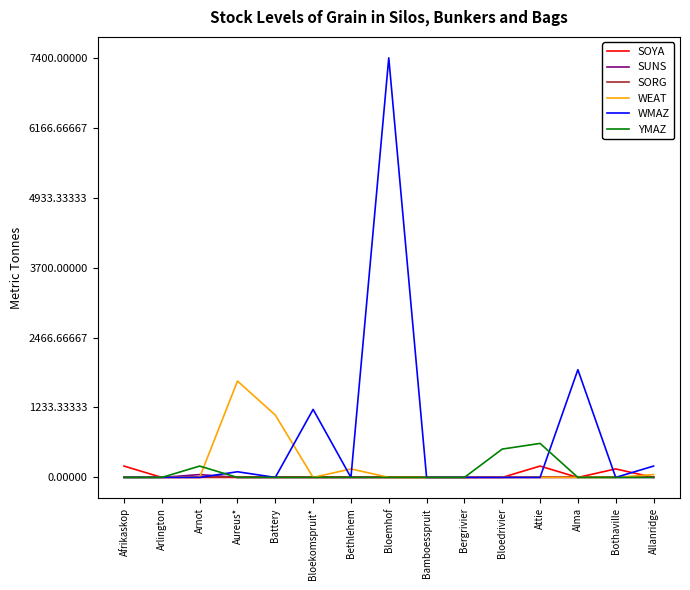

What is the sum of the SOYA values at Afrikaskop and Aureus*?

200